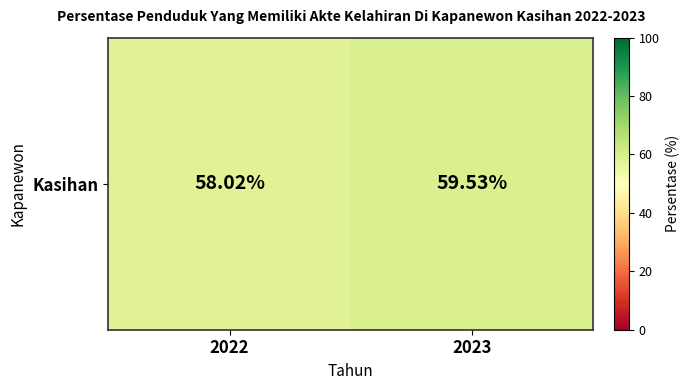

What is the change in value from 2022 to 2023?

+1.5